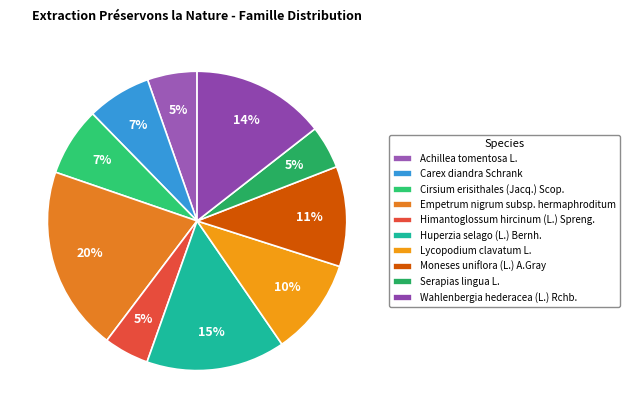

To the nearest percent, what percentage of the pie is Carex diandra Schrank?

7%